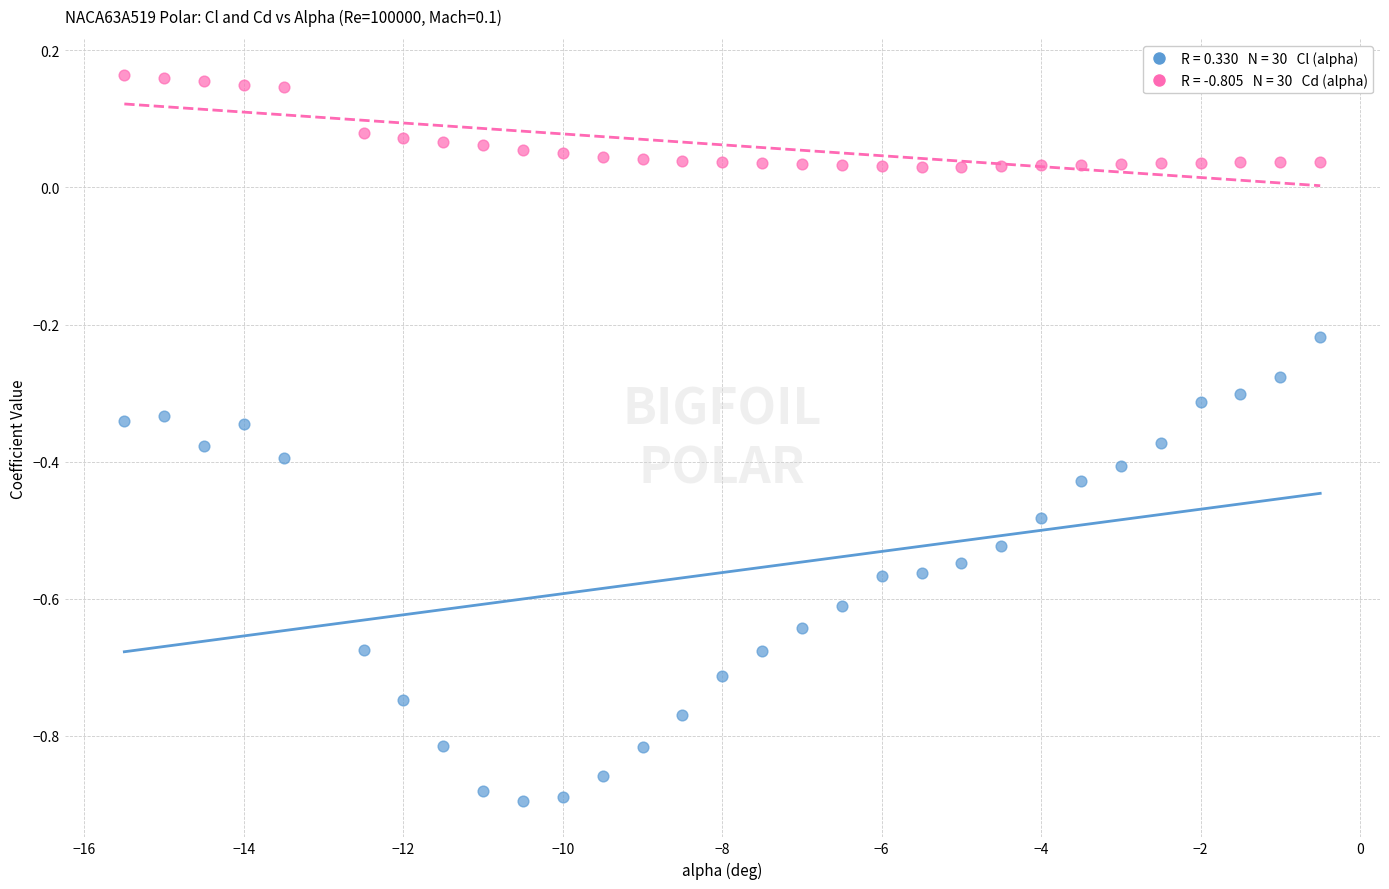

Across all data points, what is the range of X values (max minus min)?

15.0